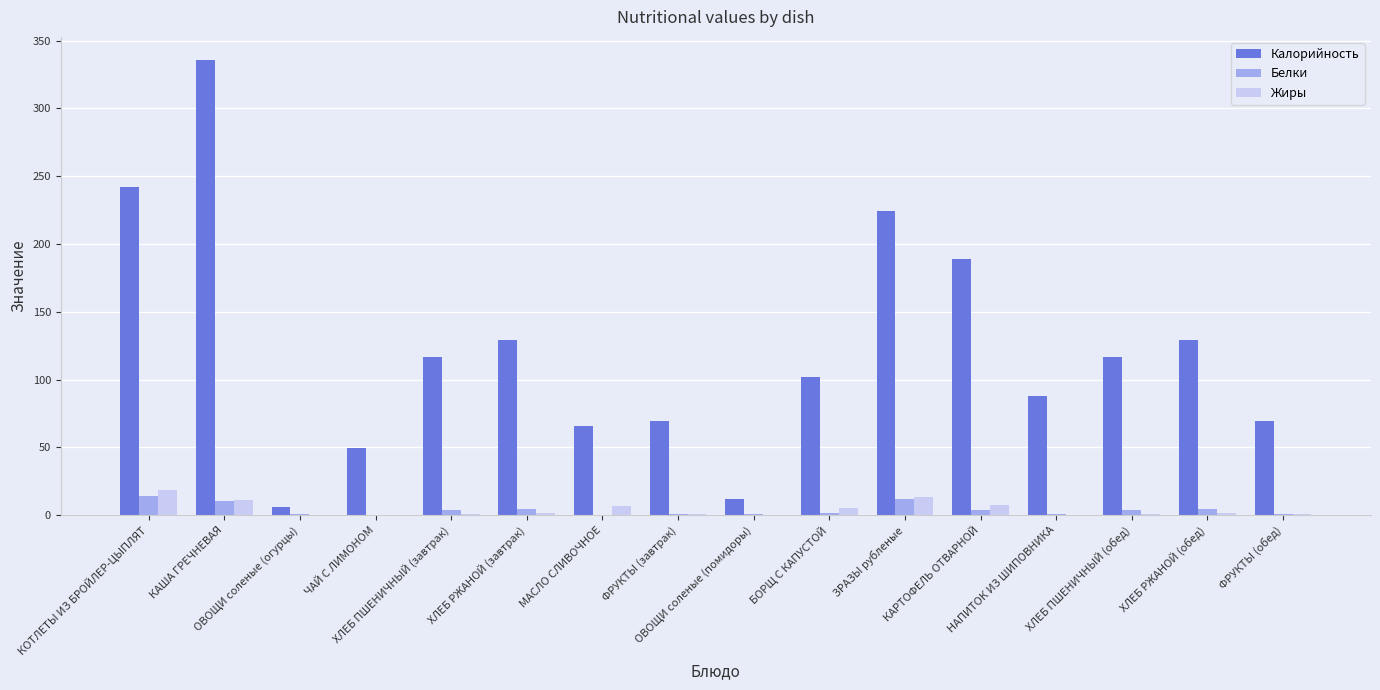

What are all the series names shown in the legend?

Калорийность, Белки, Жиры